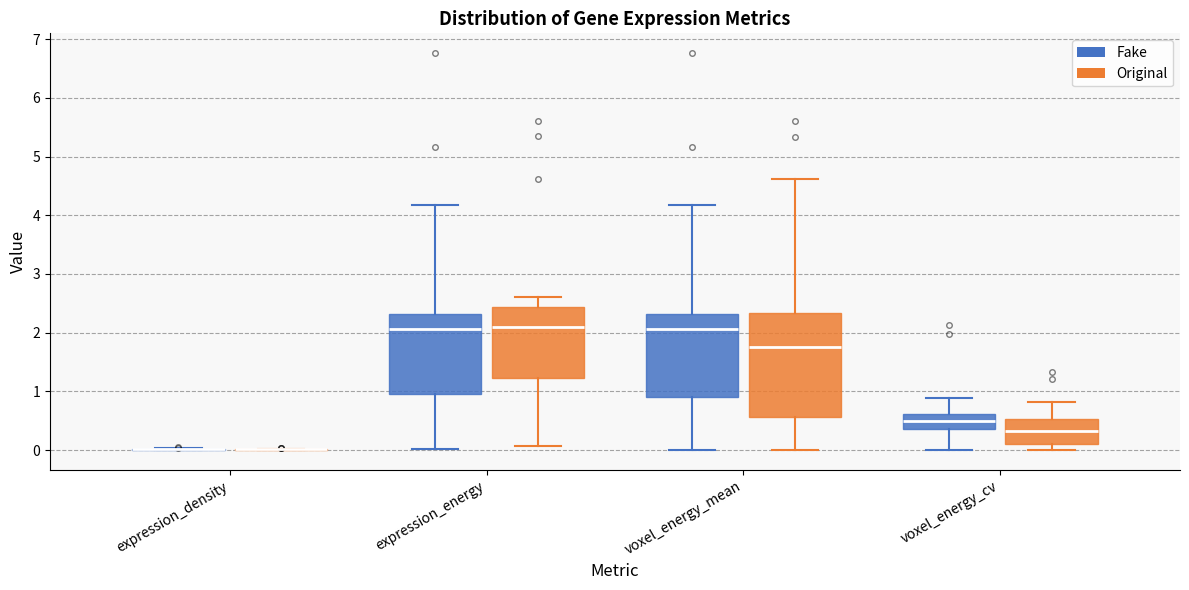

Reading left to right, read every box against the y-axis: the position of its median line, the range the box covers, and the ends of its whiskers. The values are not printed on the chart, so give them approximately, as read against the axis.

expression_density (Fake): box collapsed to a line at 0.0, whiskers 0.0 to 0.0
expression_density (Original): box collapsed to a line at 0.0, whiskers 0.0 to 0.0
expression_energy (Fake): median 2.1, box 1.0 to 2.3, whiskers 0.0 to 4.2
expression_energy (Original): median 2.1, box 1.2 to 2.4, whiskers 0.1 to 2.6
voxel_energy_mean (Fake): median 2.1, box 0.9 to 2.3, whiskers 0.0 to 4.2
voxel_energy_mean (Original): median 1.8, box 0.6 to 2.3, whiskers 0.0 to 4.6
voxel_energy_cv (Fake): median 0.5, box 0.4 to 0.6, whiskers 0.0 to 0.9
voxel_energy_cv (Original): median 0.3, box 0.1 to 0.5, whiskers 0.0 to 0.8